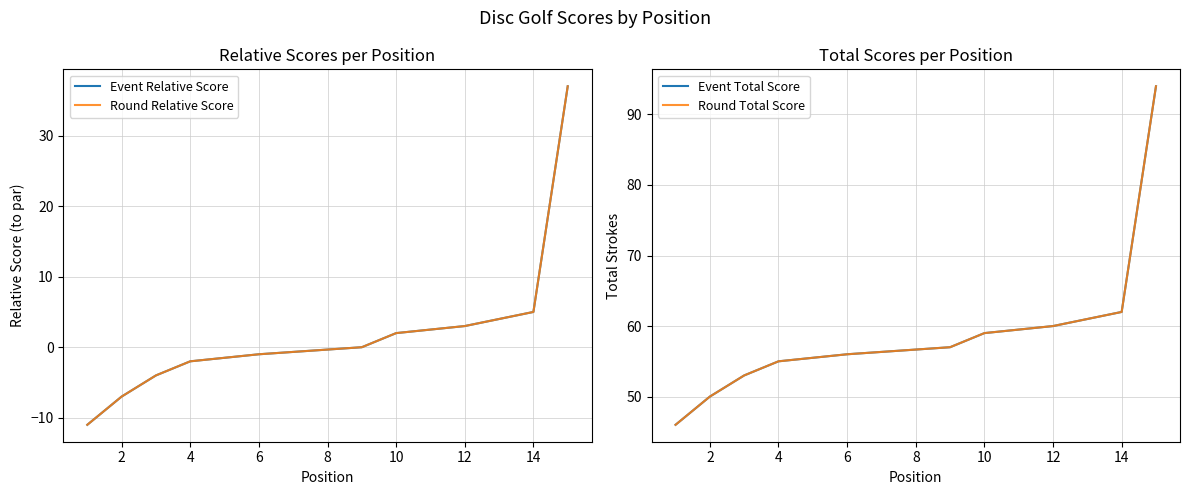

True or false: Round Relative Score and Event Relative Score intersect in this chart.

False